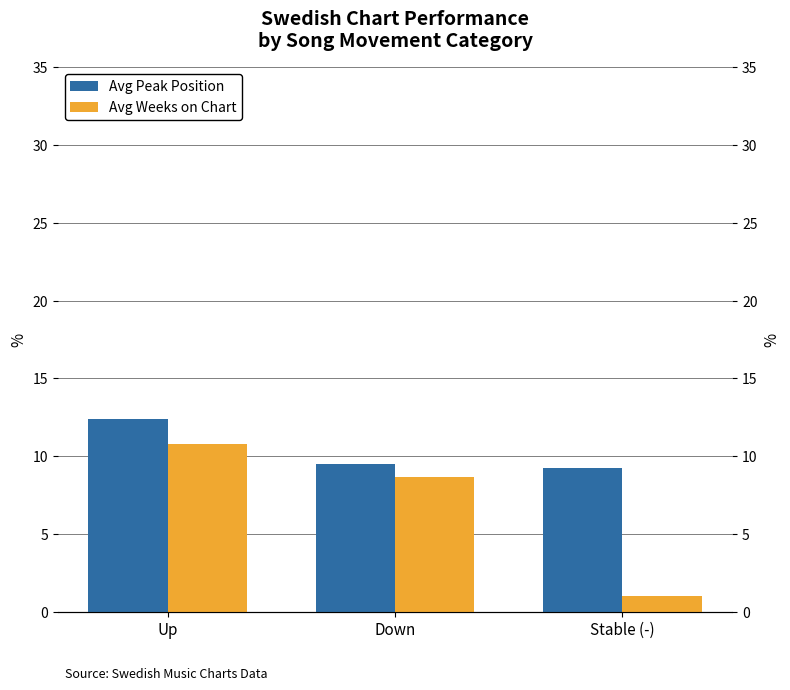

Rank the categories by Avg Weeks on Chart value from lowest to highest.

Stable (-), Down, Up